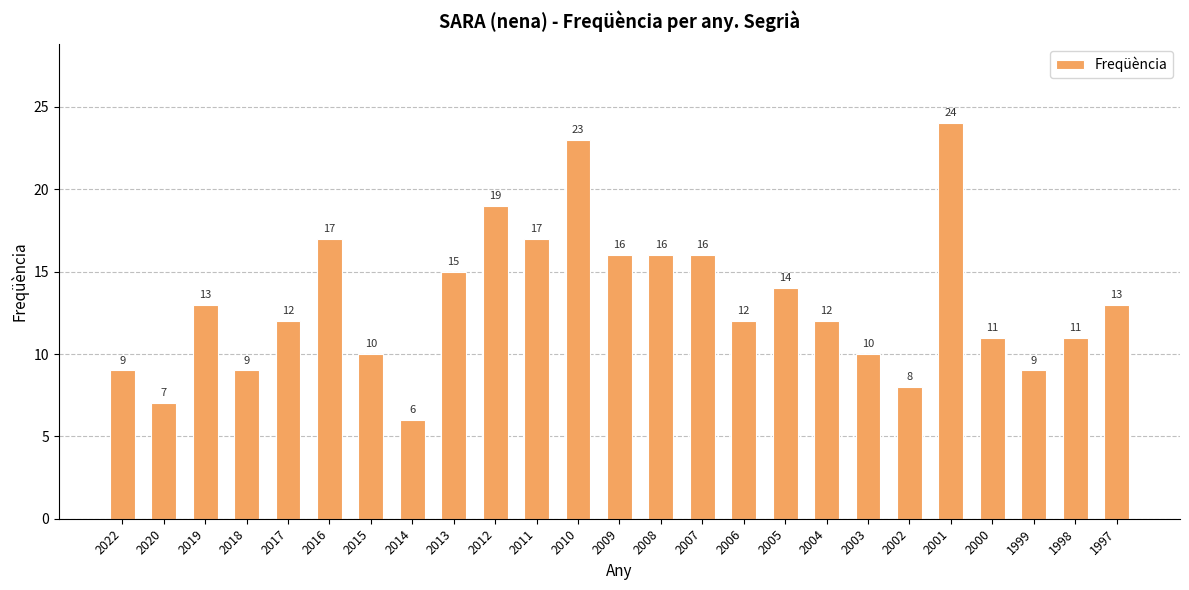

What is the value of the 15th bar from the left?

16